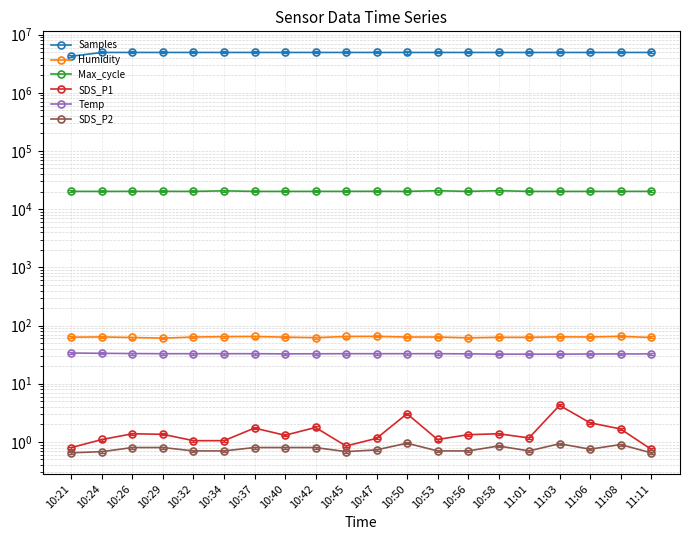

True or false: SDS_P2 and Temp cross at least once.

False